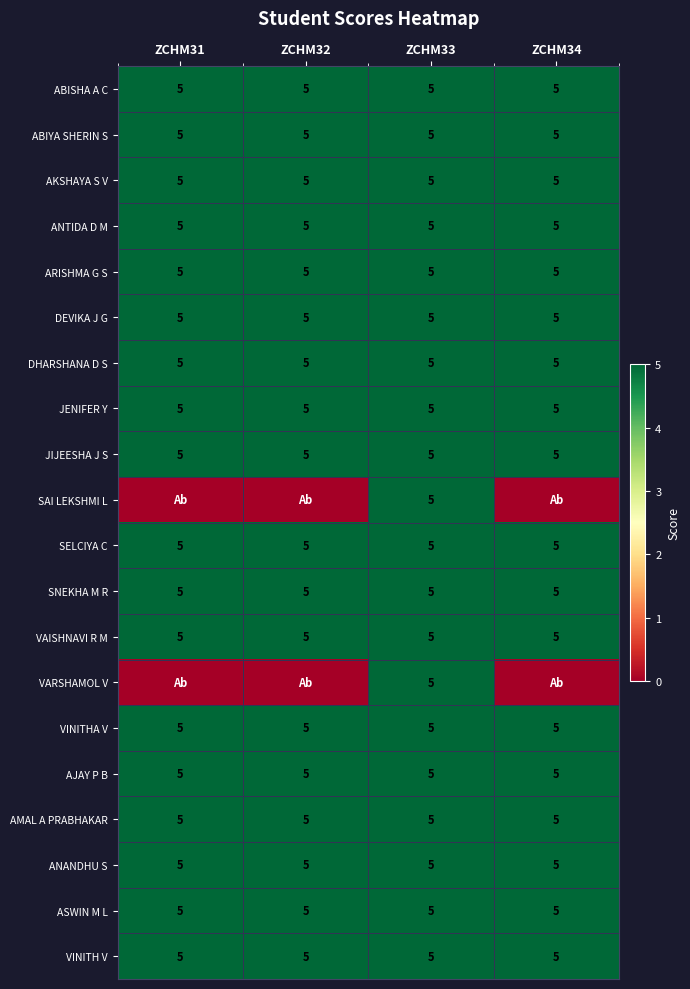

At how many categories does at least one series exceed 4?

4